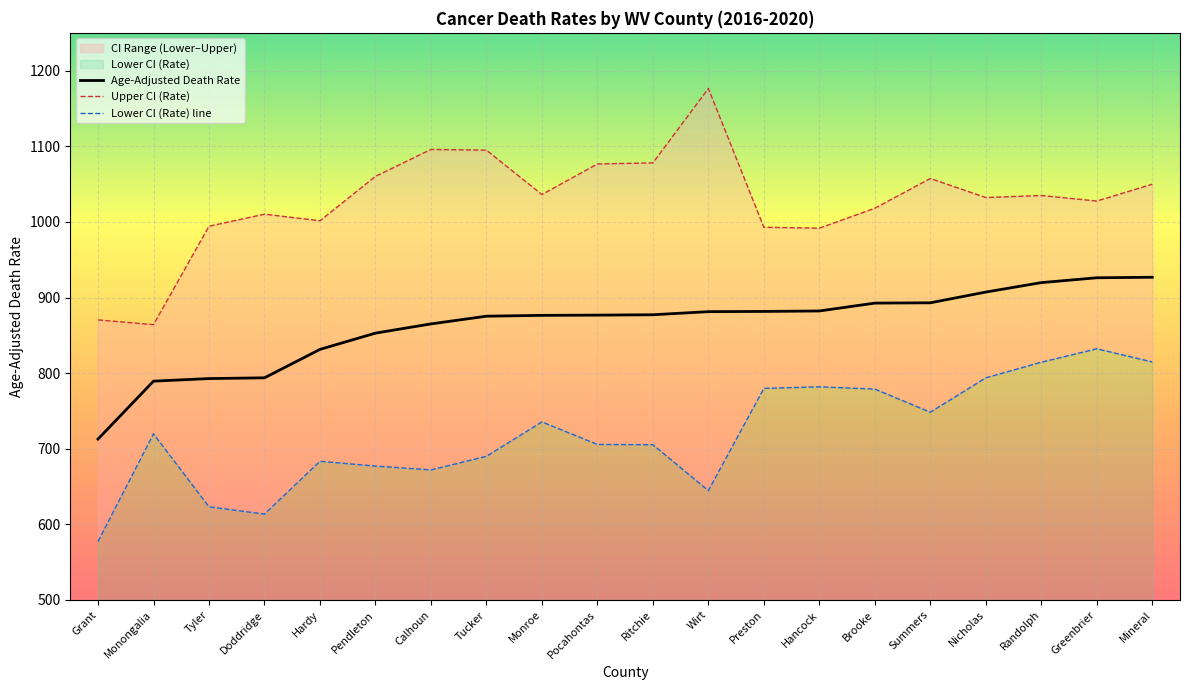

What is the difference between the Lower CI (Rate) line values at Randolph and Hardy?

131.0